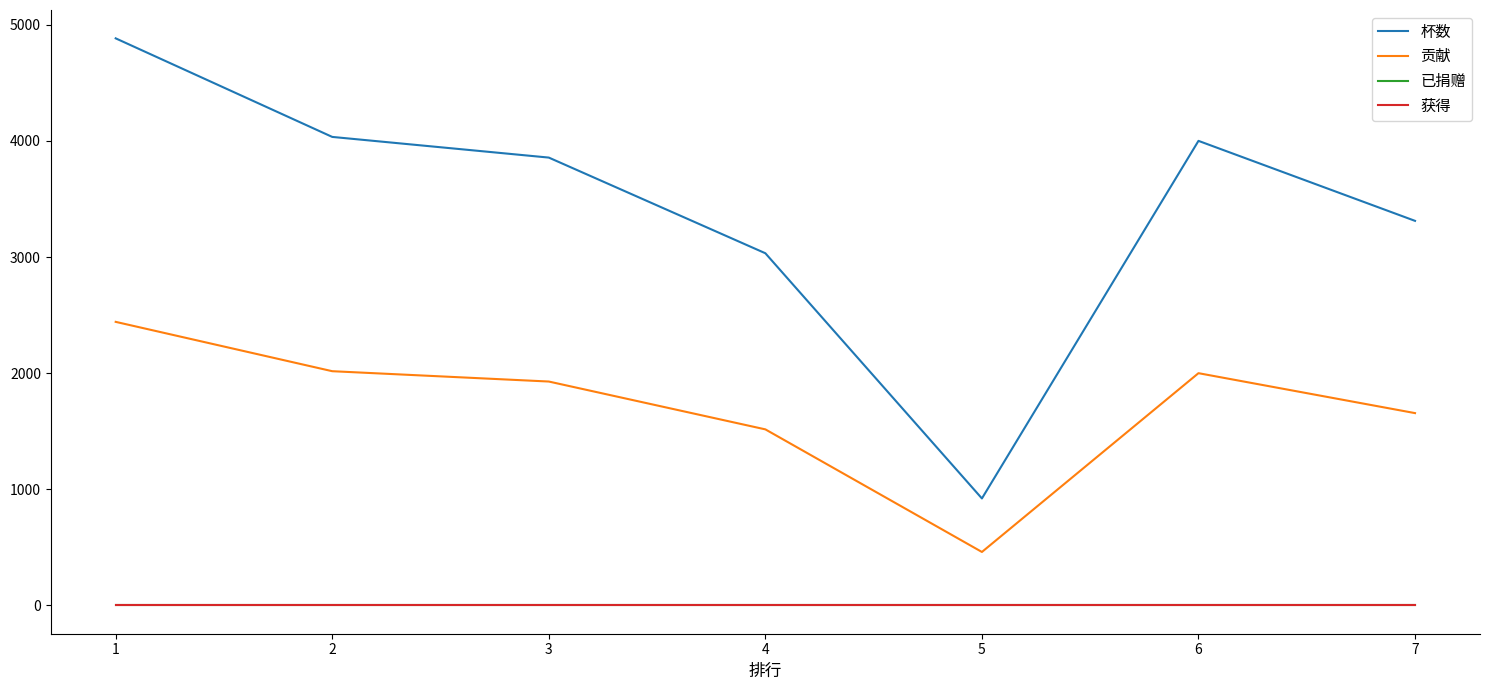

What is the lowest value of the 贡献 series?

460